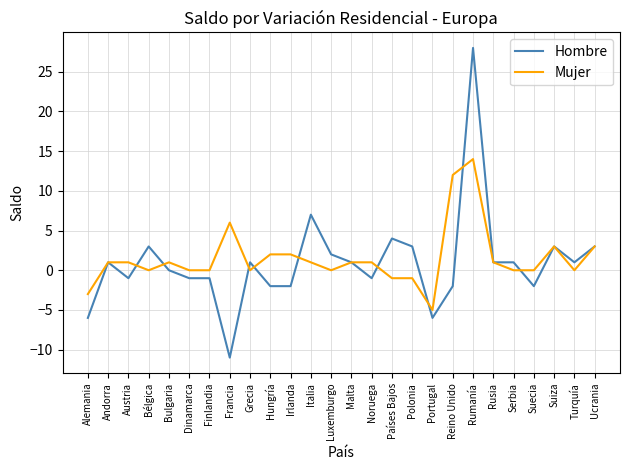

At which category is the sum across all series the highest?

Rumanía